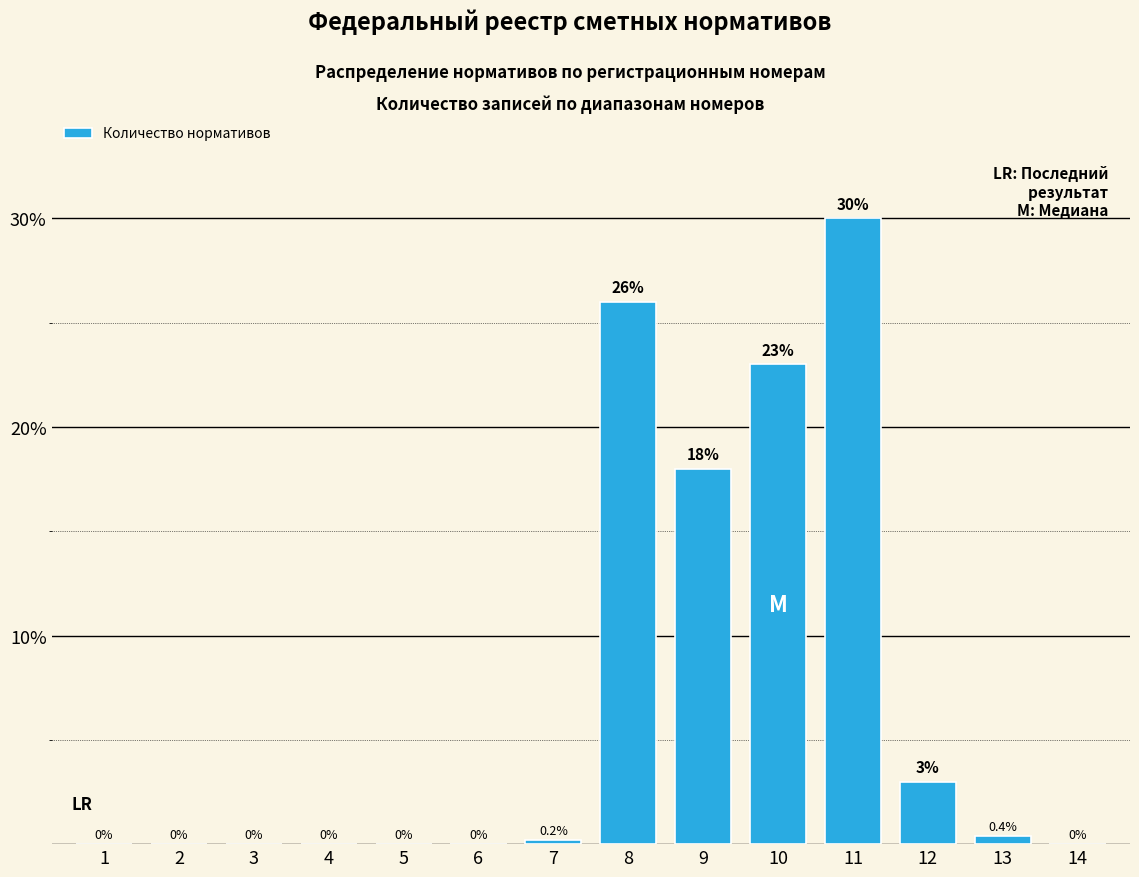

Reading right to left, list all the values displayed in this chart.

14=0.0	13=0.4	12=3.0	11=30.0	10=23.0	9=18.0	8=26.0	7=0.2	6=0.0	5=0.0	4=0.0	3=0.0	2=0.0	1=0.0